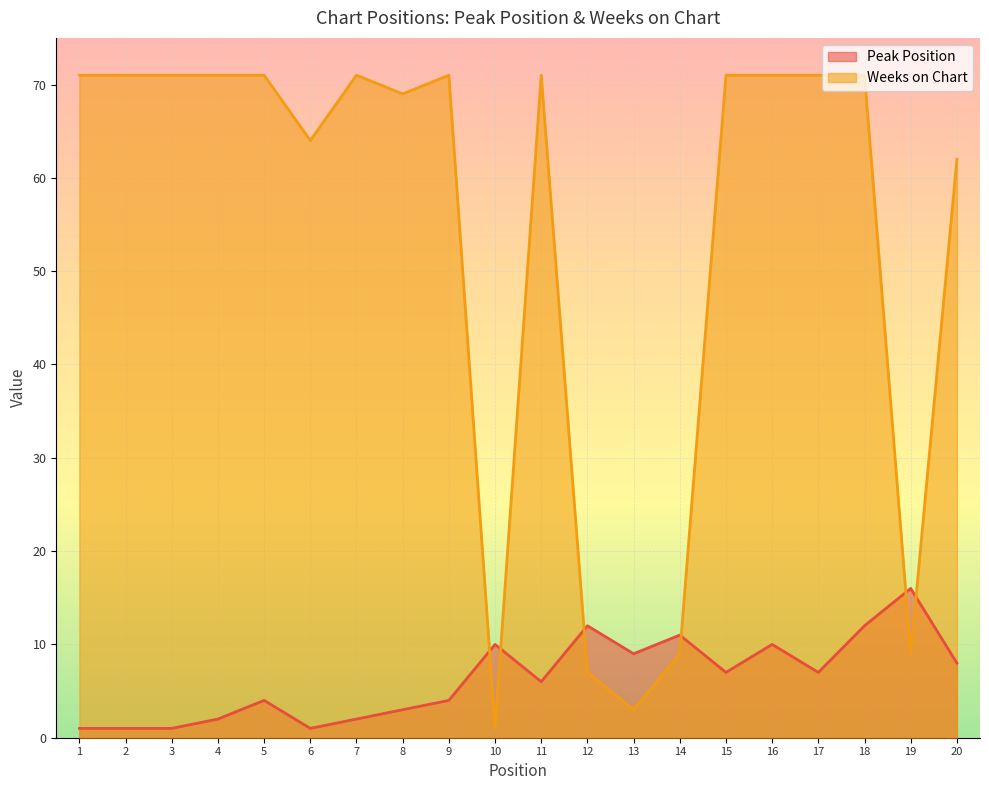

How many lines are shown in the chart?

2